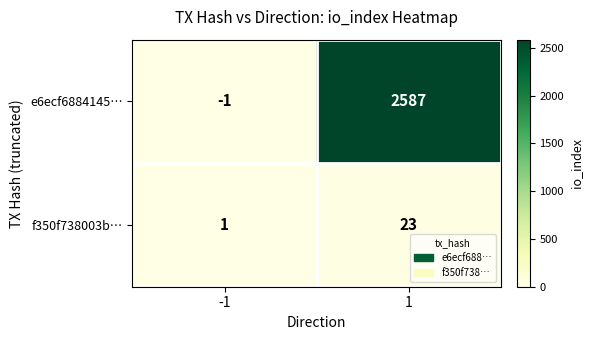

What is the sum of all e6ecf6884145… values?

2586